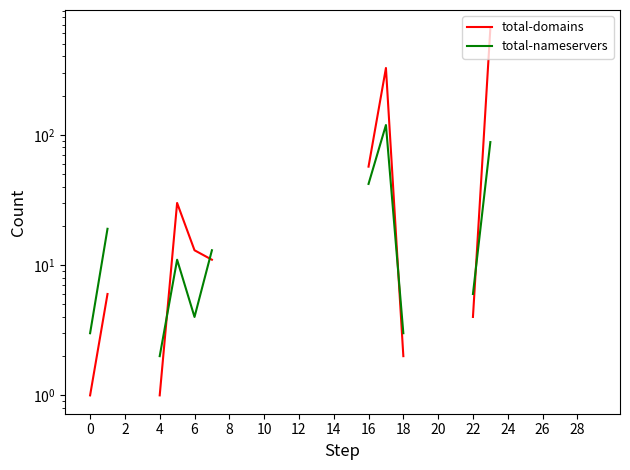

What are all the series names shown in the legend?

total-domains, total-nameservers